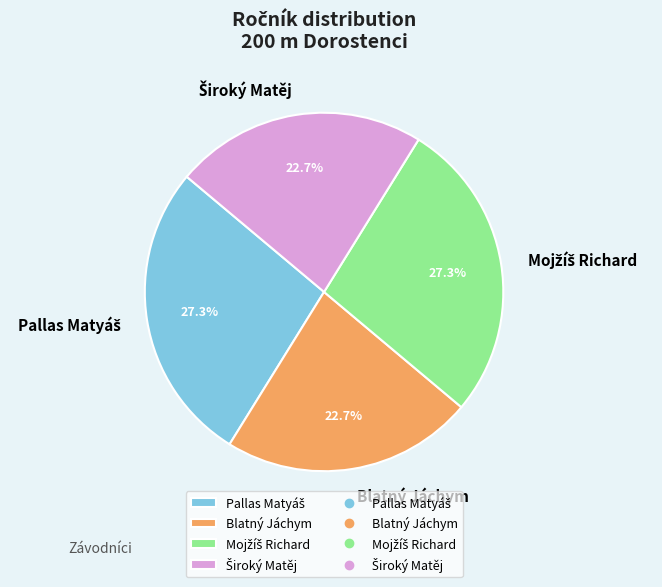

Count the number of slices in the pie.

4